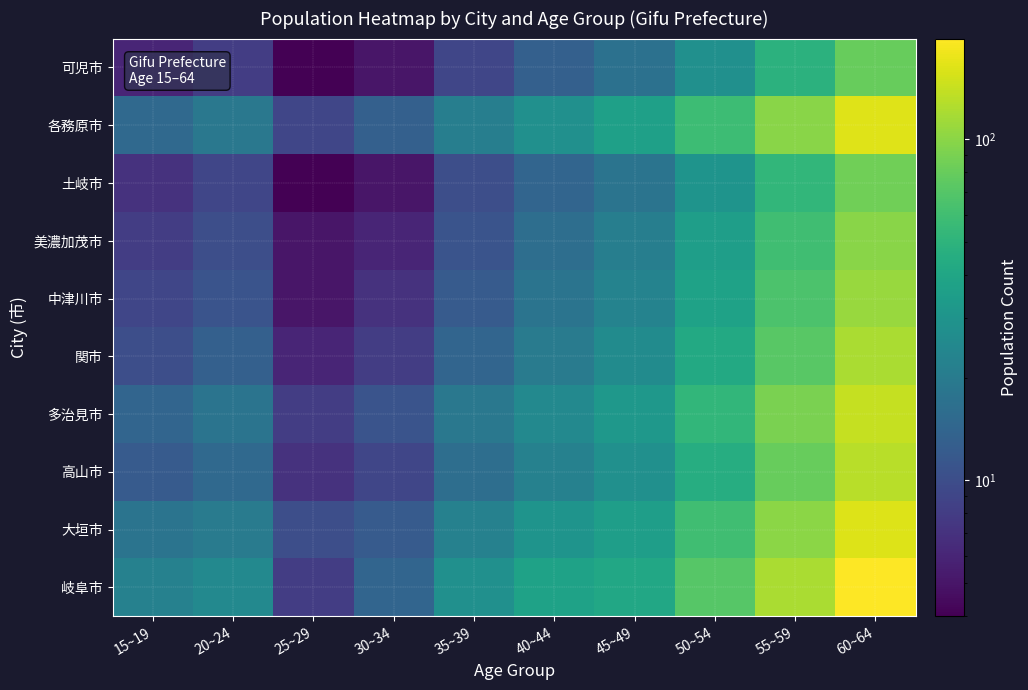

At how many categories does at least one series exceed 74?

2